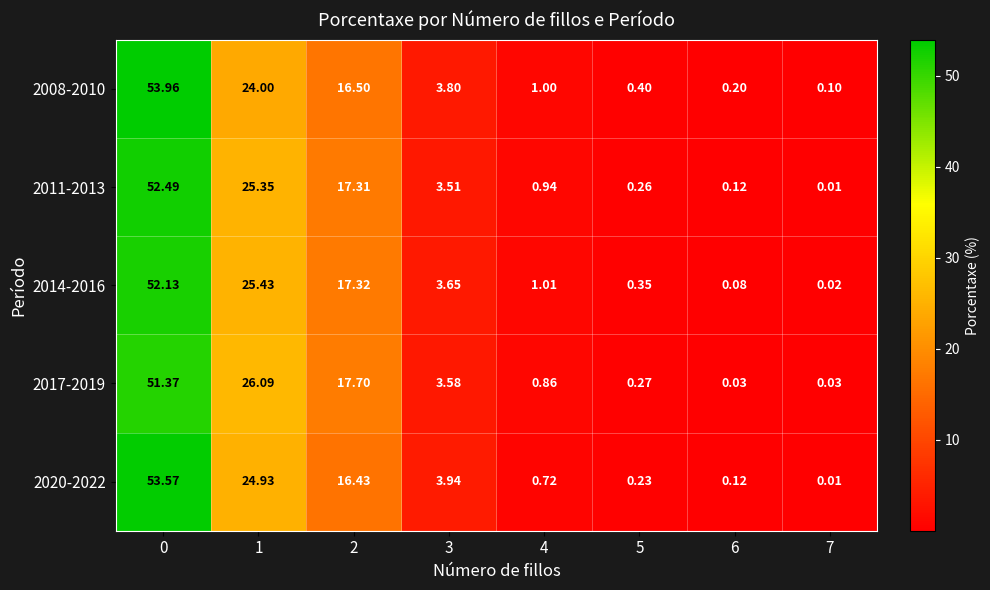

Is the value of 2011-2013 at 0 greater than the value of 2020-2022 at 1?

Yes